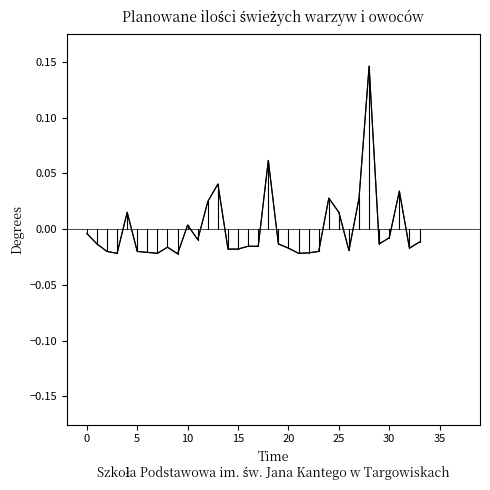

Reading right to left, what are all the values shown in this chart?

-0.0	-0.0	0.0	-0.0	-0.0	0.1	0.0	-0.0	0.0	0.0	-0.0	-0.0	-0.0	-0.0	-0.0	0.1	-0.0	-0.0	-0.0	-0.0	0.0	0.0	-0.0	0.0	-0.0	-0.0	-0.0	-0.0	-0.0	0.0	-0.0	-0.0	-0.0	-0.0